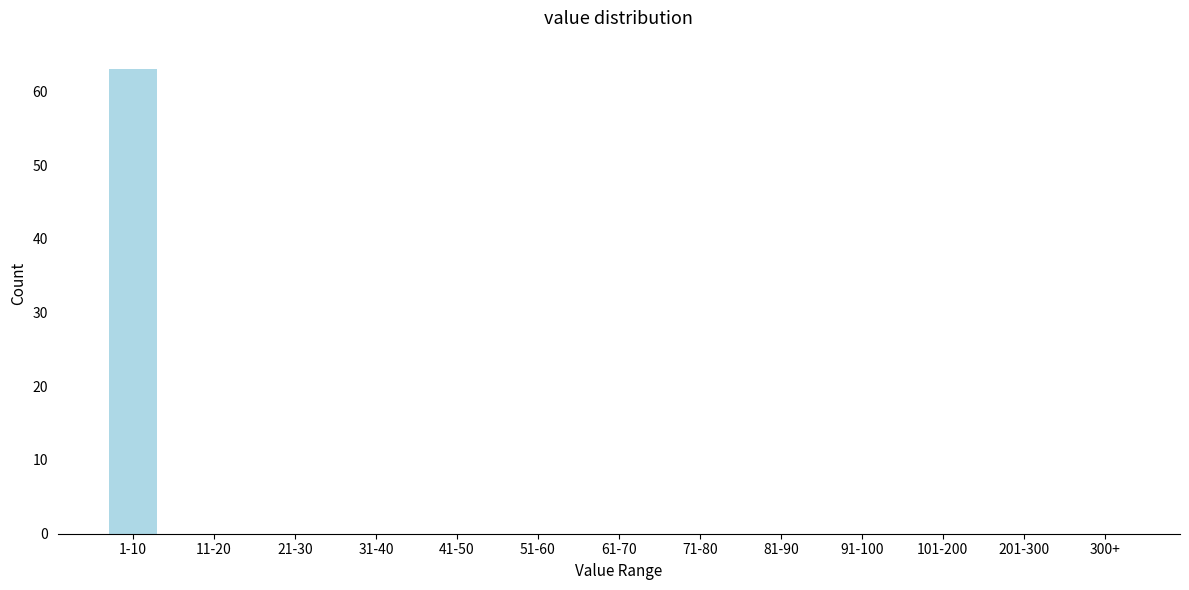

Reading left to right, transcribe all the data shown in this chart.

1-10=63	11-20=0	21-30=0	31-40=0	41-50=0	51-60=0	61-70=0	71-80=0	81-90=0	91-100=0	101-200=0	201-300=0	300+=0